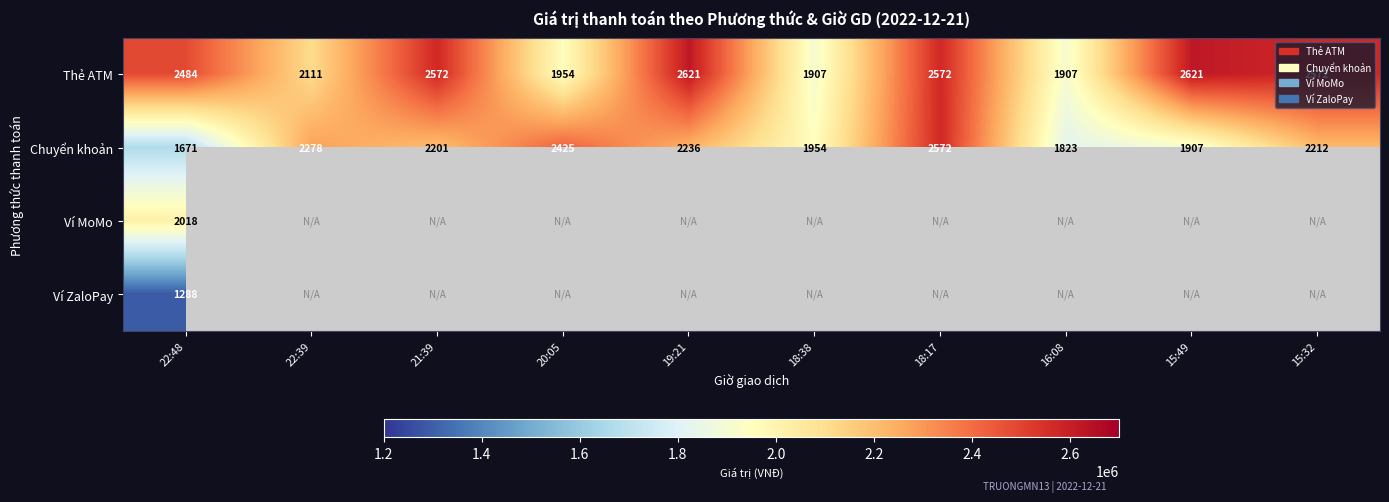

Which category has the lowest value across all series?

22:48